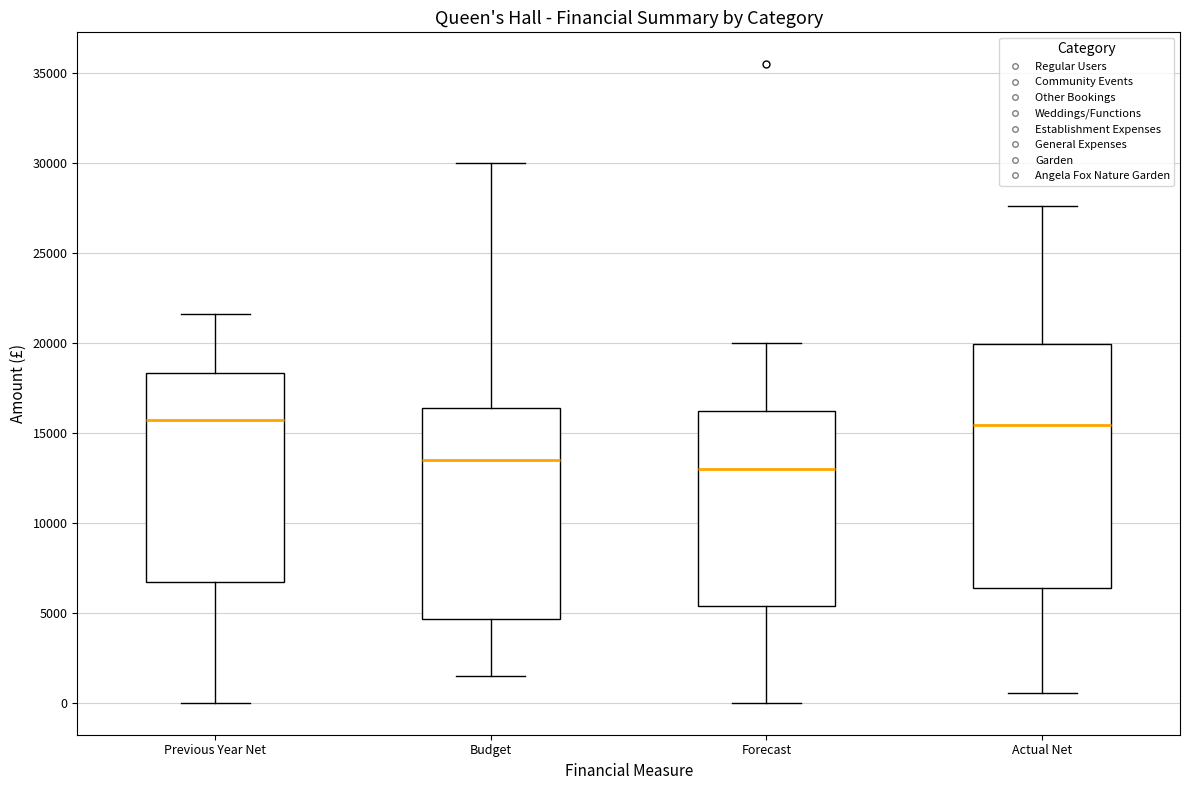

Reading left to right, transcribe this box plot: for each box, give where its median line is, the range the box spans, and where its two whiskers end, as read against the y-axis. The values are not printed on the chart, so give them approximately, as read against the axis.

Previous Year Net: median 15500, box 6500 to 18500, whiskers 0 to 21500
Budget: median 13500, box 4500 to 16500, whiskers 1500 to 30000
Forecast: median 13000, box 5500 to 16000, whiskers 0 to 20000
Actual Net: median 15500, box 6500 to 20000, whiskers 500 to 27500